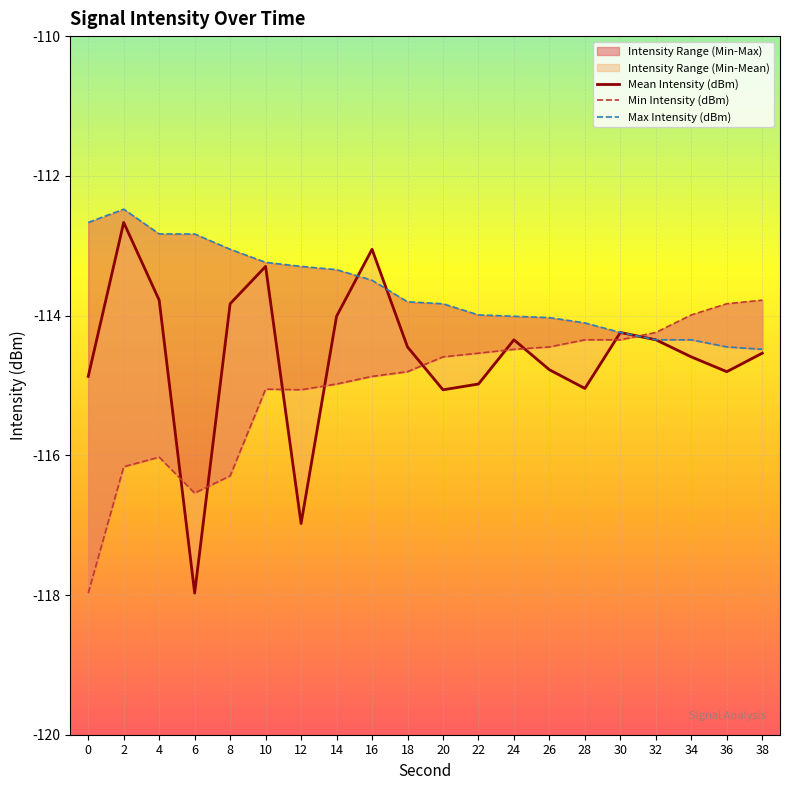

How many data points does each series have?

20